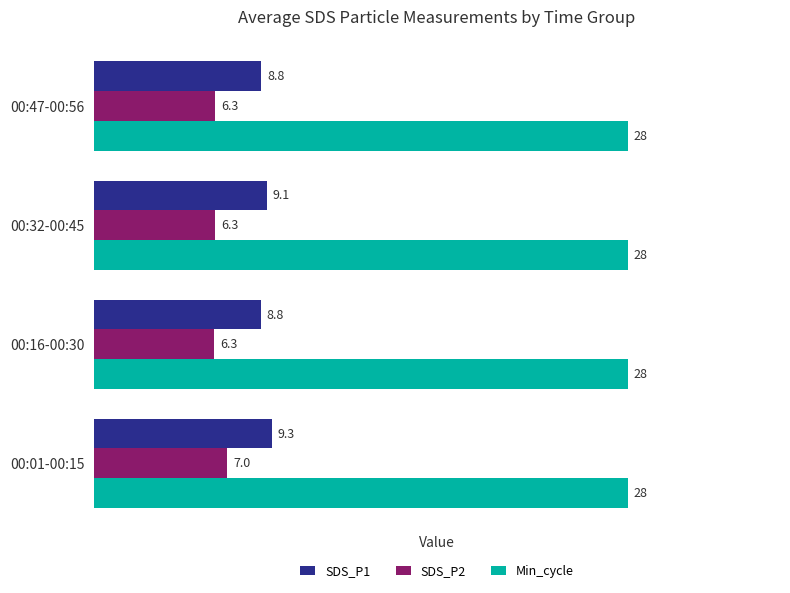

What is the average value of the Min_cycle series?

28.0